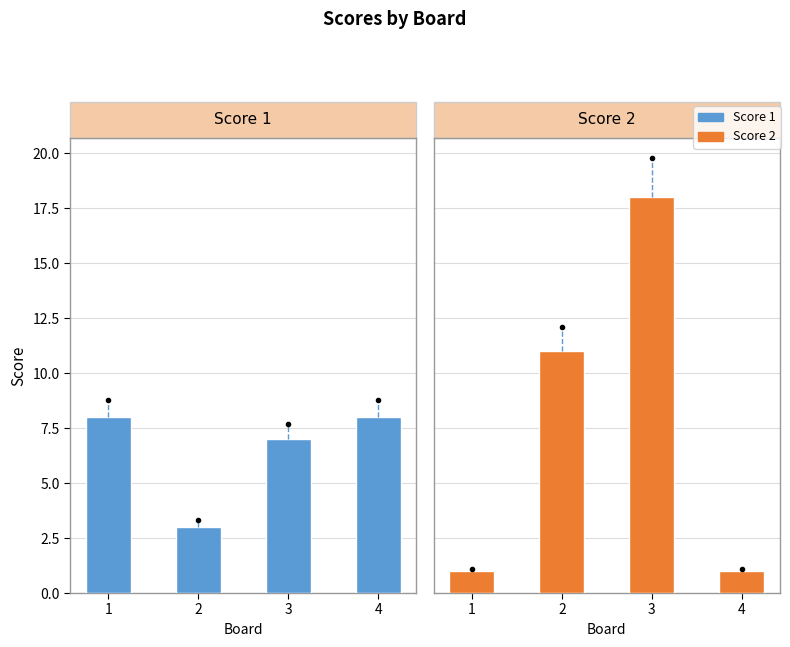

What is the total value across all series at 3?

25